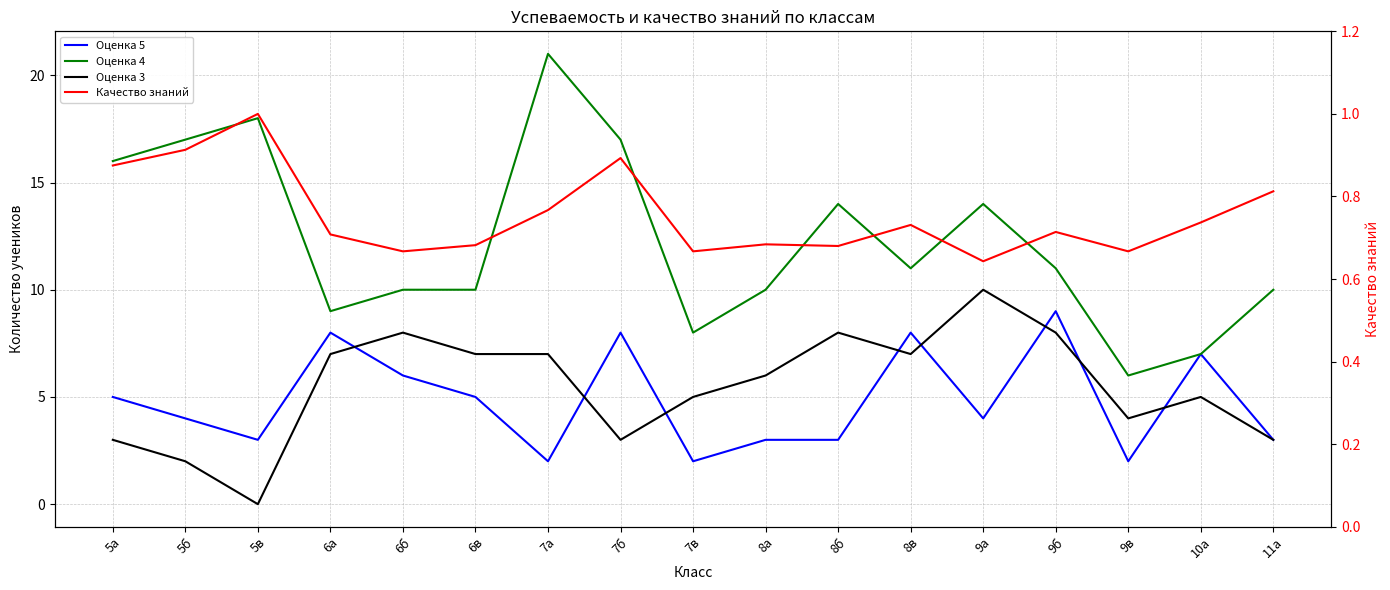

True or false: Качество знаний has more than 0 points higher than both neighbors.

True